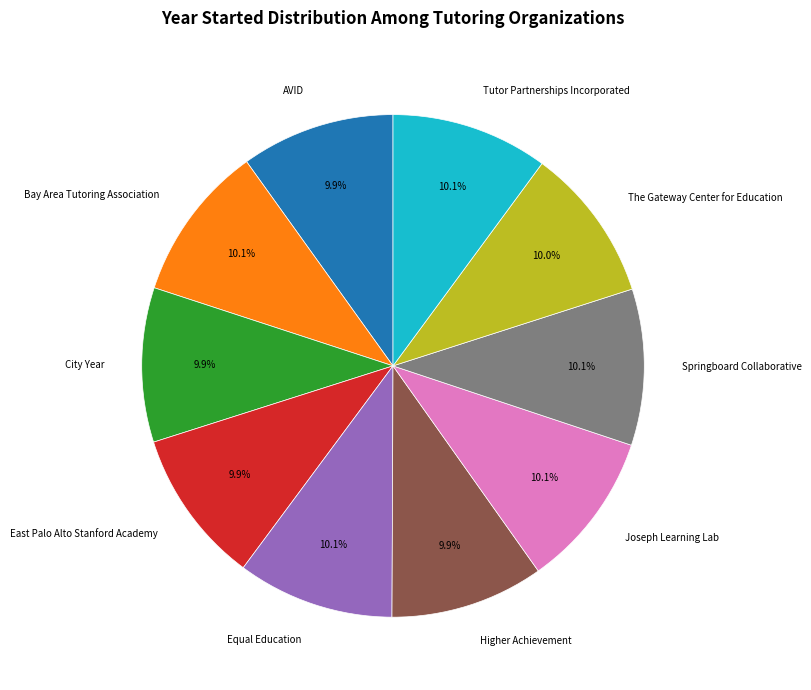

Does any single category account for the majority?

No